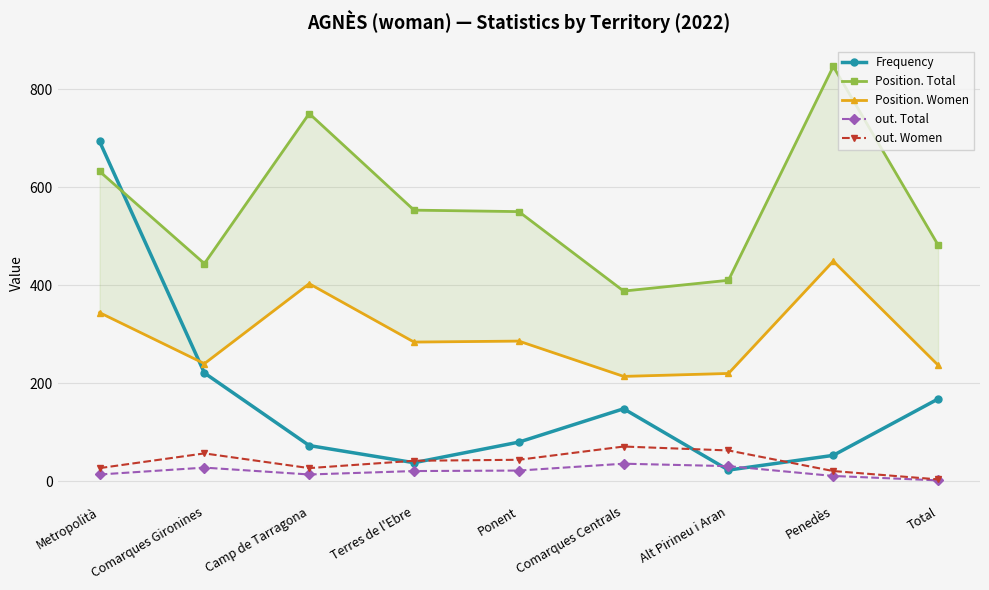

What is the label of the 2nd point from the left?

Comarques Gironines